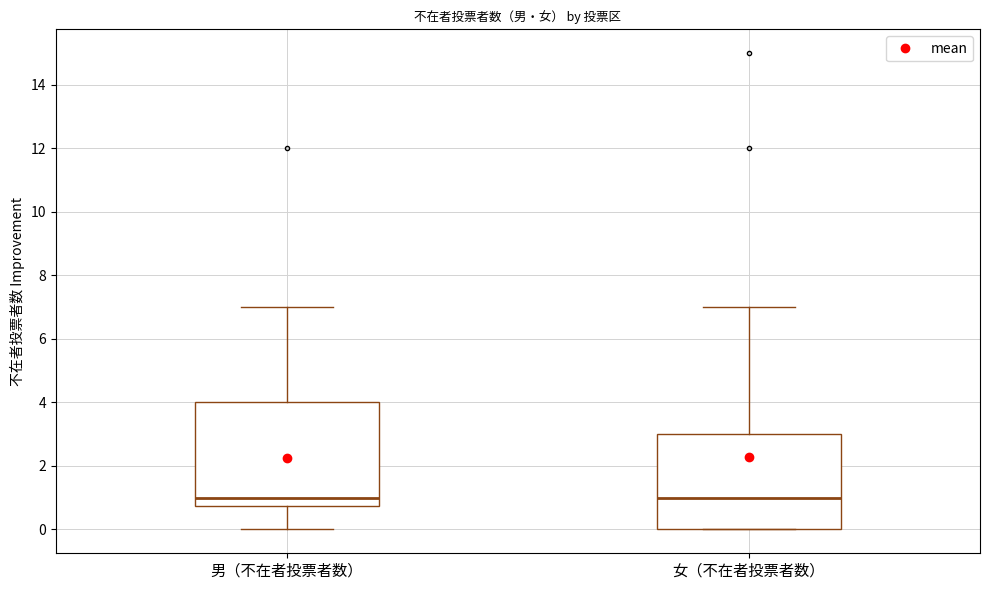

Reading left to right, read every box against the y-axis: the position of its median line, the range the box covers, and the ends of its whiskers. The values are not printed on the chart, so give them approximately, as read against the axis.

男（不在者投票者数）: median 1.0, box 0.8 to 4.0, whiskers 0.0 to 7.0
女（不在者投票者数）: median 1.0, box 0.0 to 3.0, whiskers 0.0 to 7.0